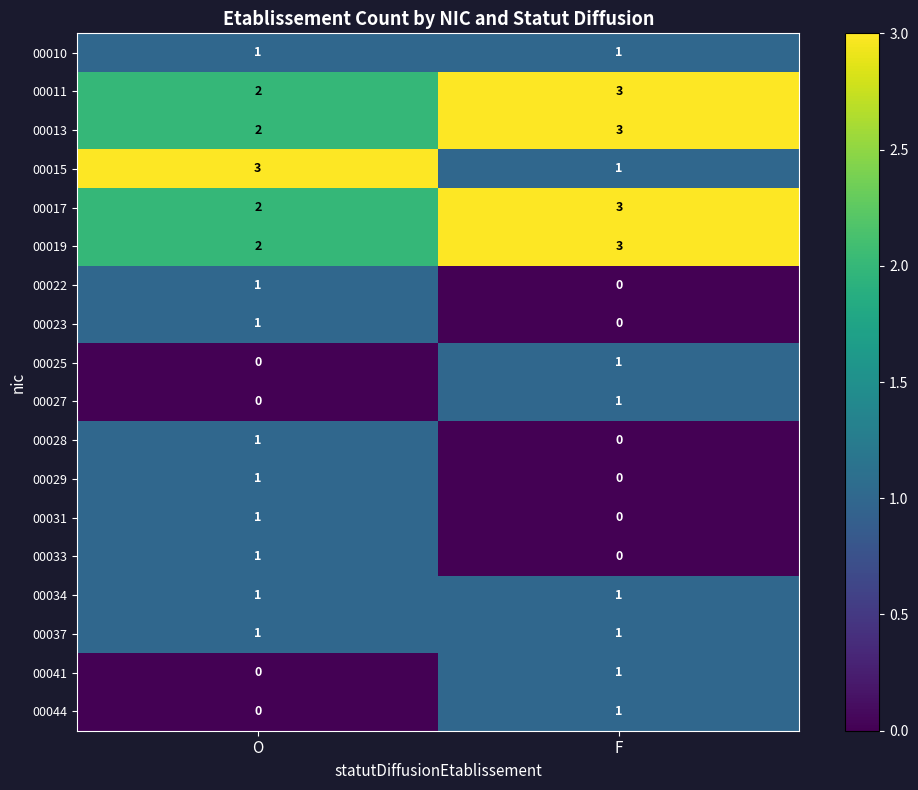

What is the total value across all series at O?

20